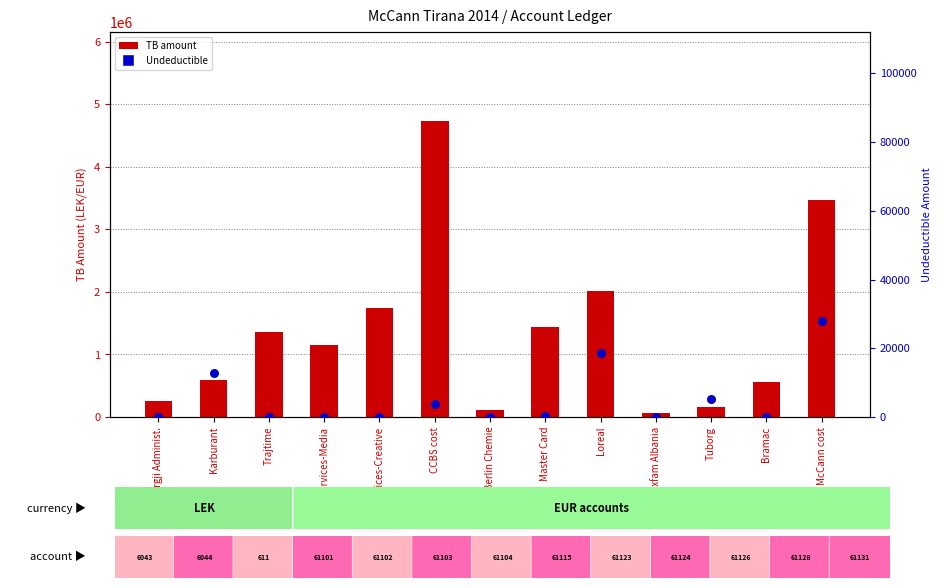

Which series has the widest spread of Y values?

TB (total)